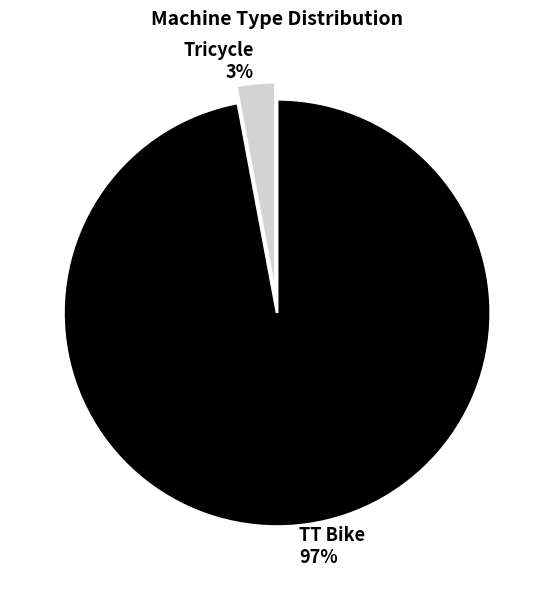

How many segments does this pie chart have?

2